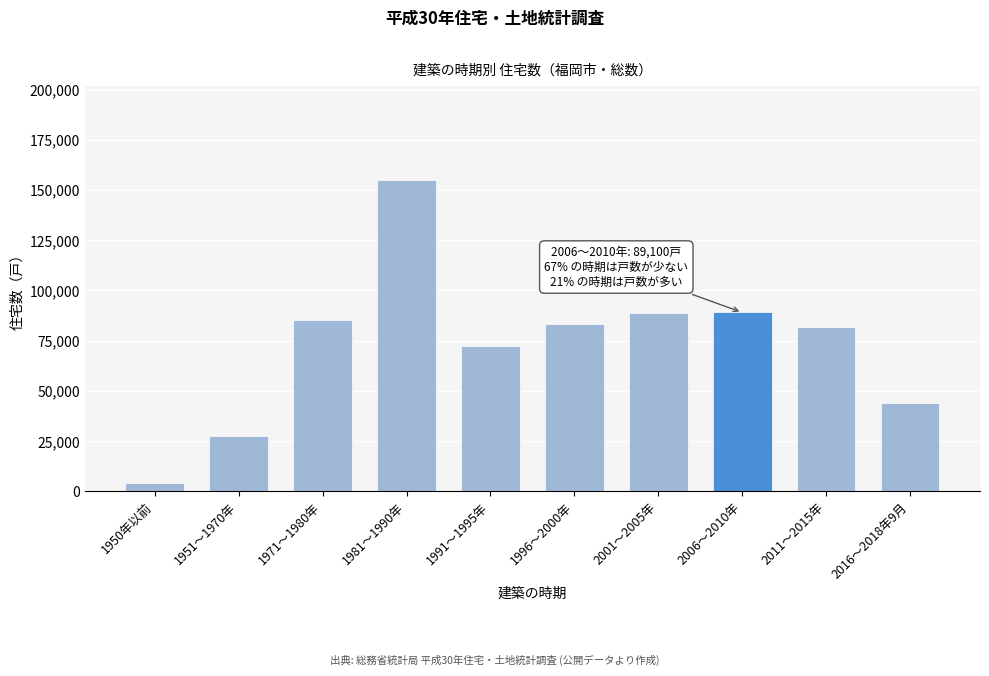

What is the difference between the maximum and second lowest values?

127800